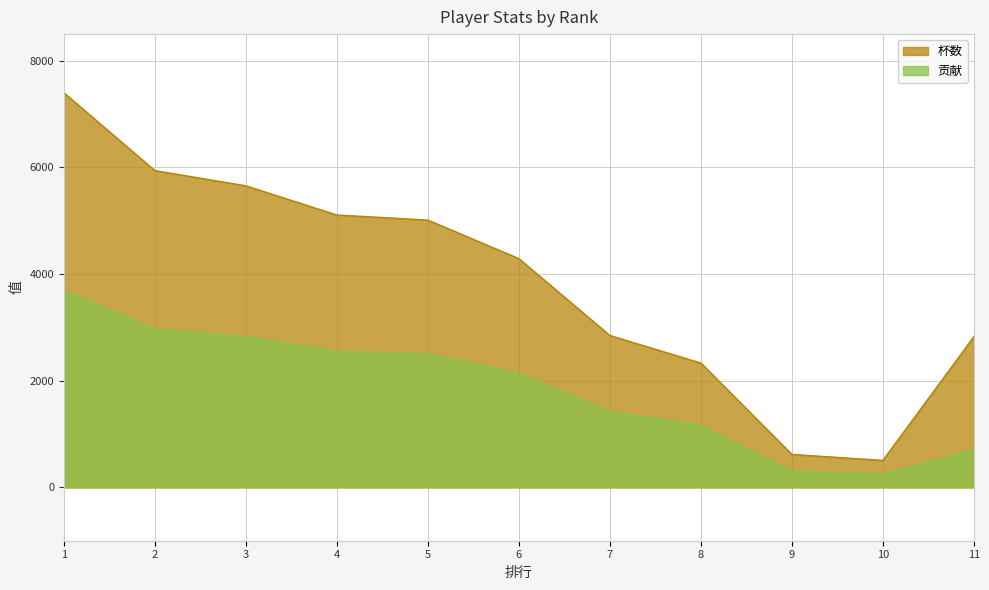

At how many categories does at least one series exceed 4004?

6